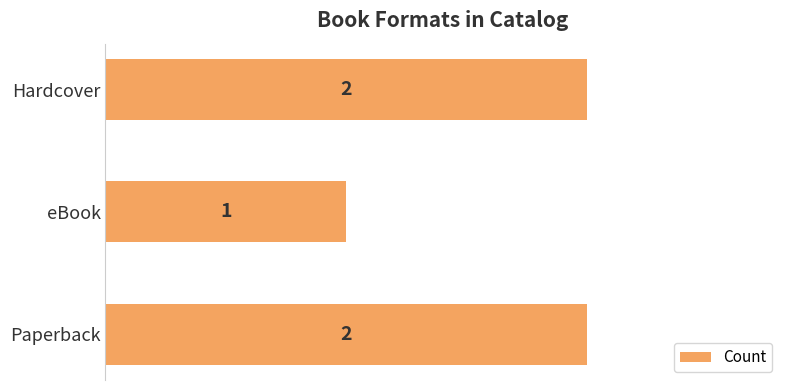

Does the chart contain any negative values?

No